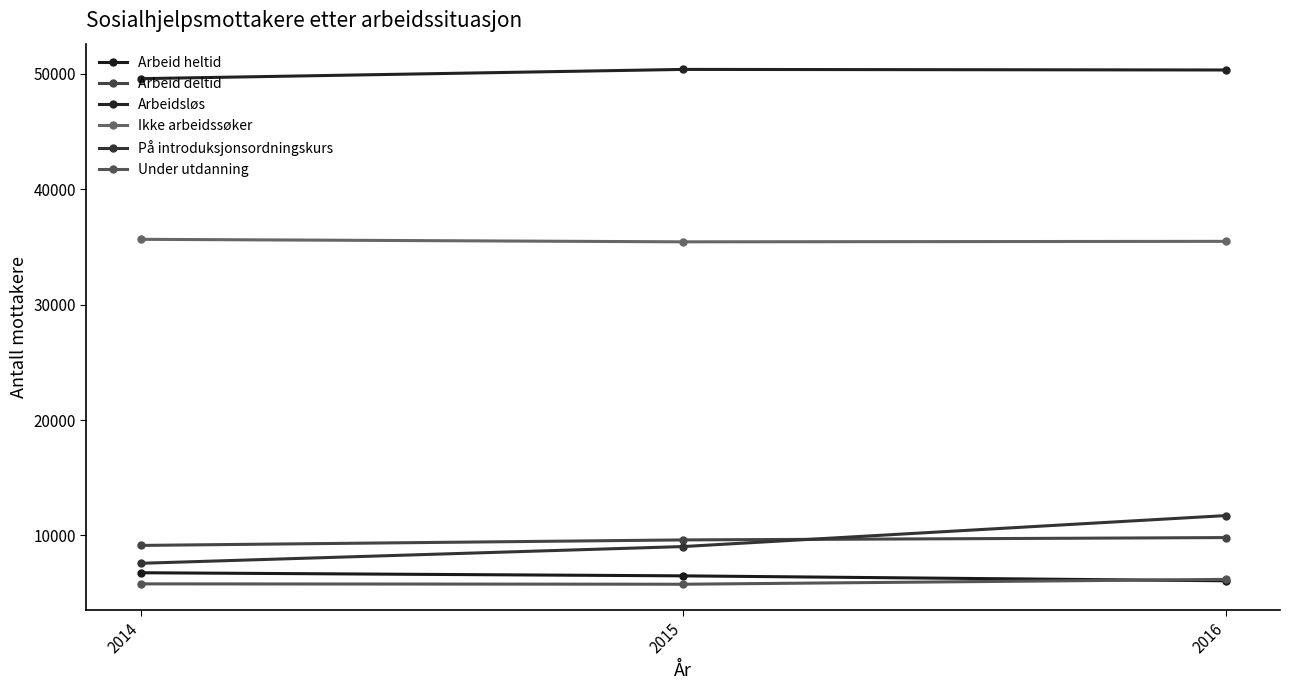

Is it true that På introduksjonsordningskurs equals 7590 at 2014?

True